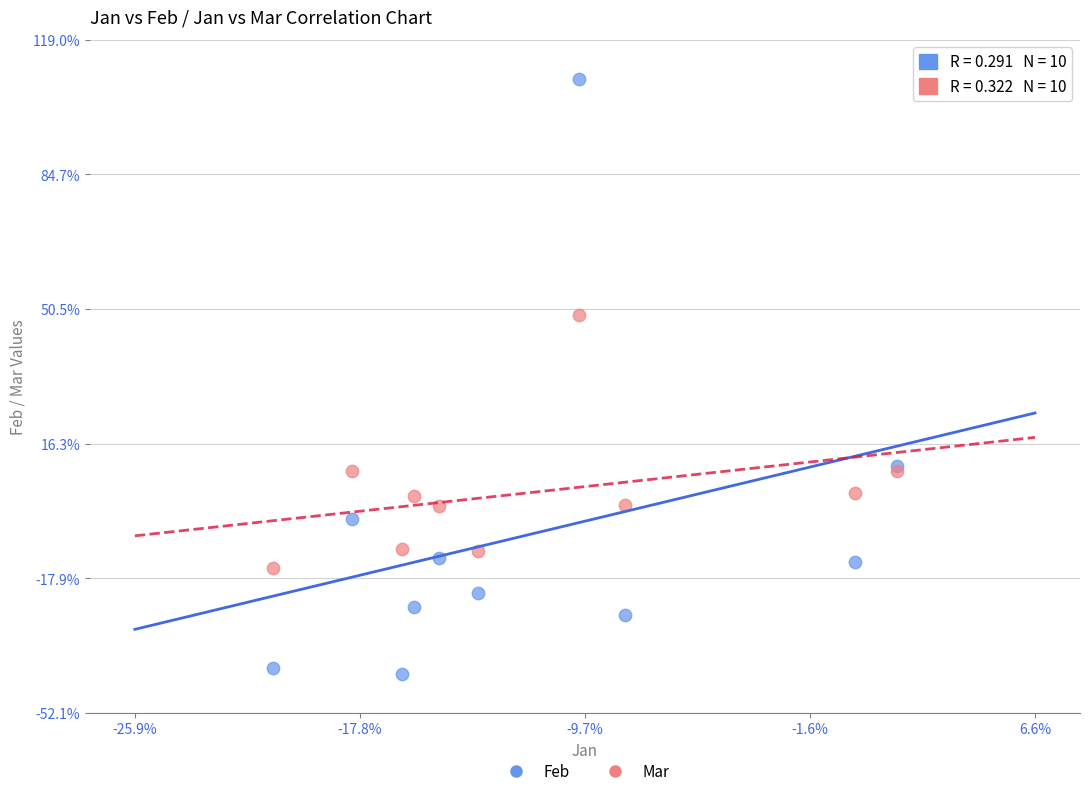

Which series has the largest Y range (max minus min)?

Feb